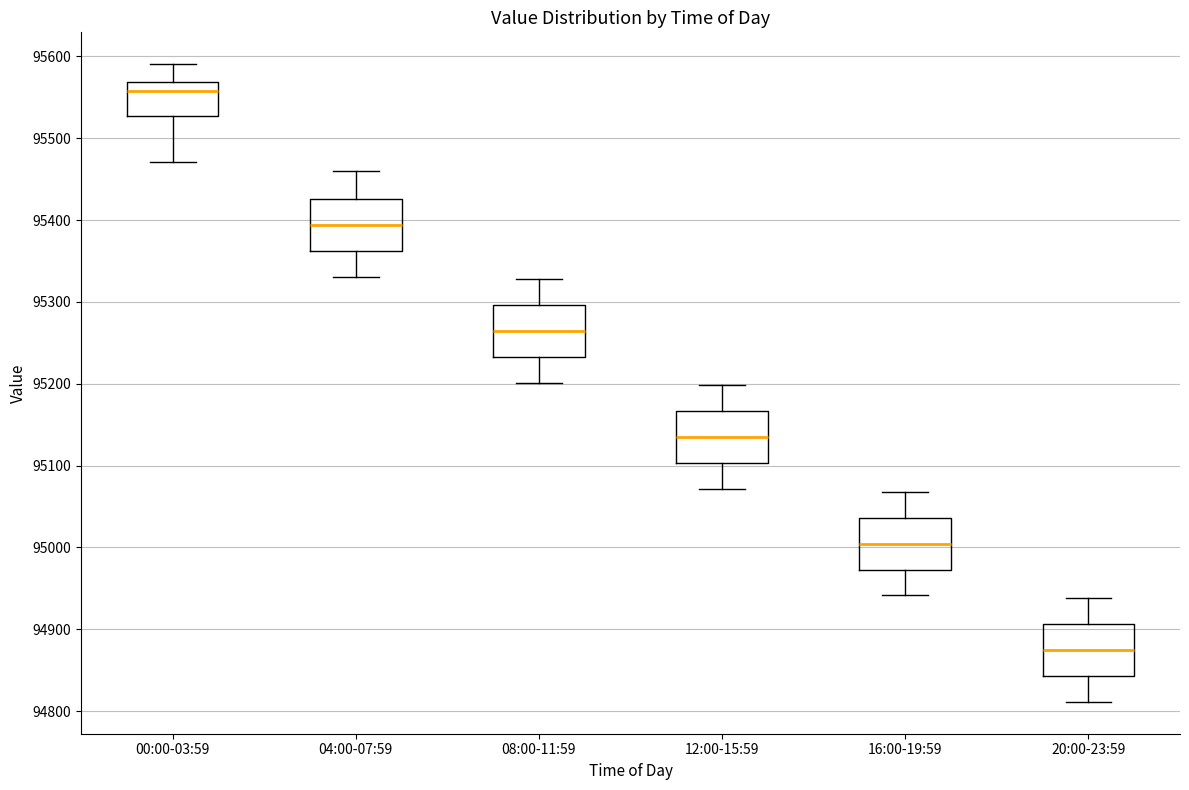

Reading left to right, read every box against the y-axis: the position of its median line, the range the box covers, and the ends of its whiskers. The values are not printed on the chart, so give them approximately, as read against the axis.

00:00-03:59: median 95560, box 95530 to 95570, whiskers 95470 to 95590
04:00-07:59: median 95390, box 95360 to 95430, whiskers 95330 to 95460
08:00-11:59: median 95260, box 95230 to 95300, whiskers 95200 to 95330
12:00-15:59: median 95130, box 95100 to 95170, whiskers 95070 to 95200
16:00-19:59: median 95000, box 94970 to 95040, whiskers 94940 to 95070
20:00-23:59: median 94870, box 94840 to 94910, whiskers 94810 to 94940